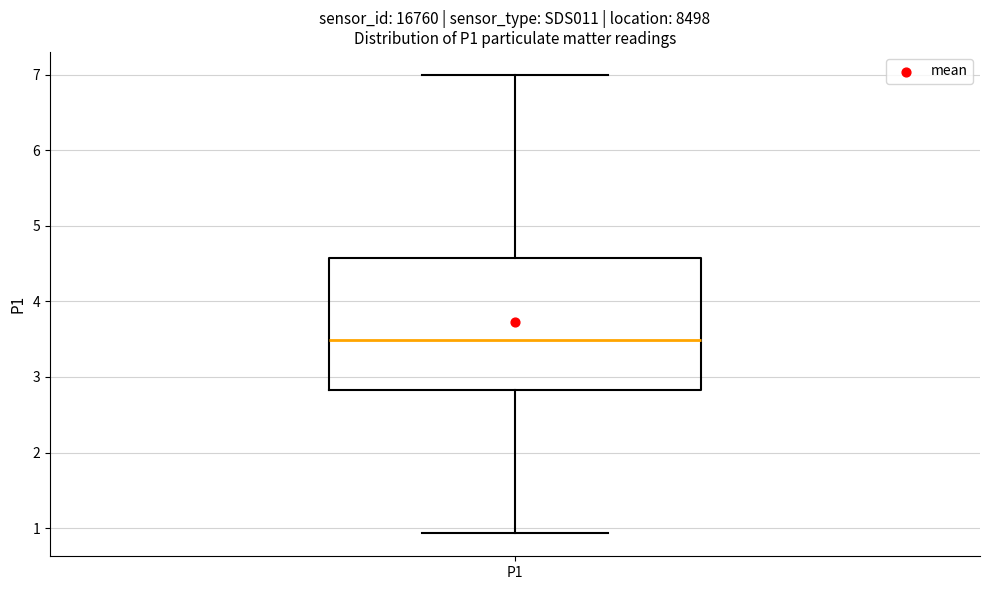

Where does the median line of the box for P1 sit on the y-axis? The values are not printed on the chart, so give them approximately, as read against the axis.

3.5